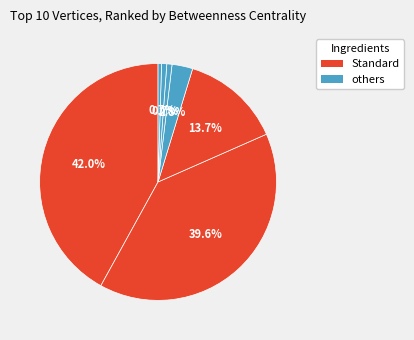

How many segments does this pie chart have?

7